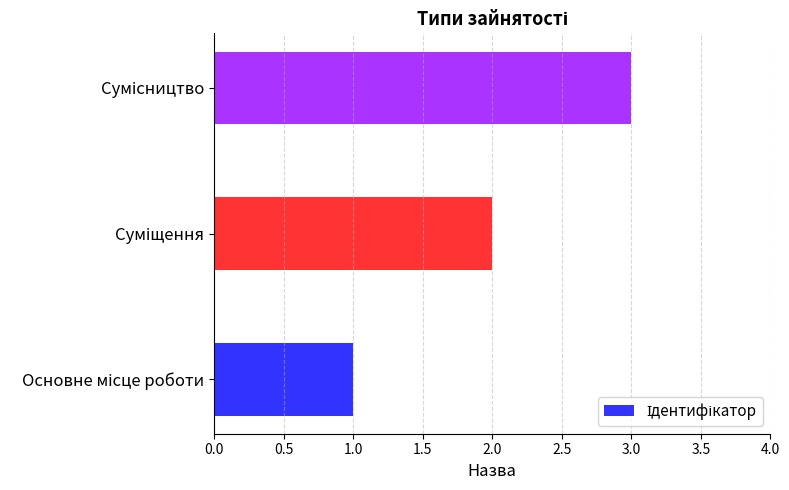

What is the greatest value displayed?

3